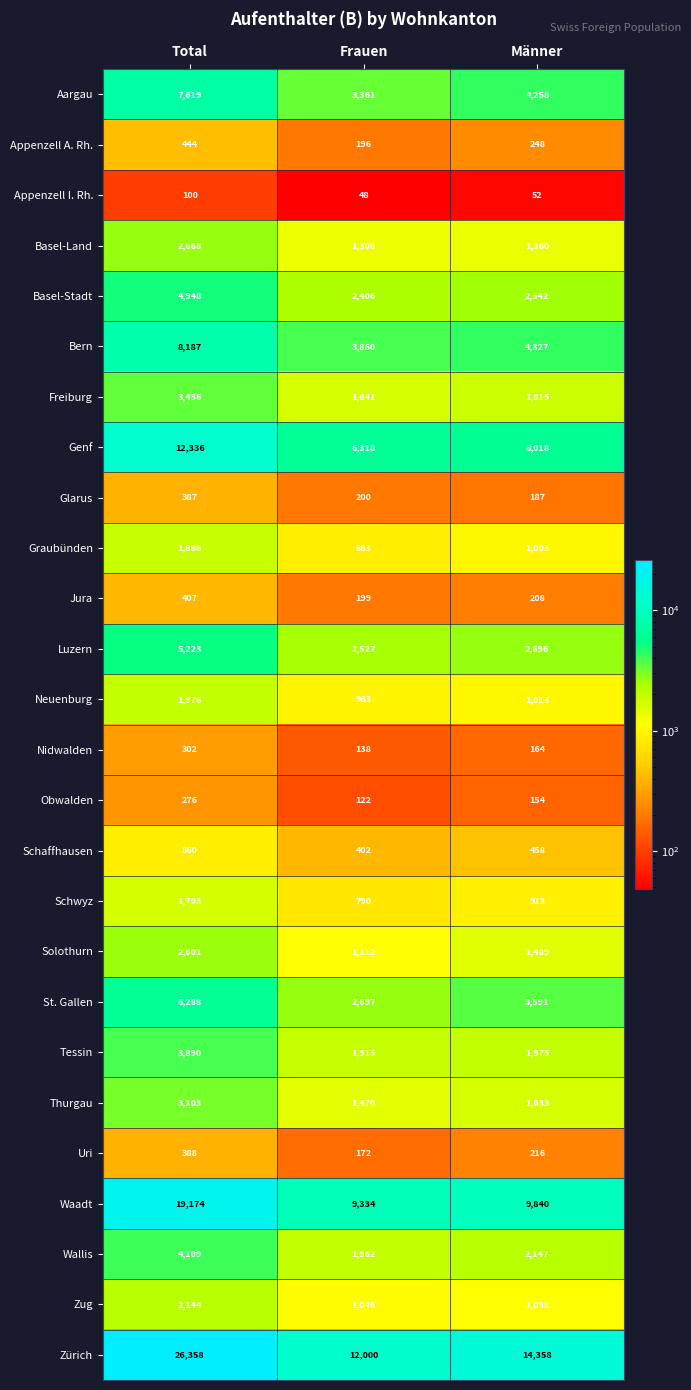

The Jura series shows 407 at Total. True or false?

True